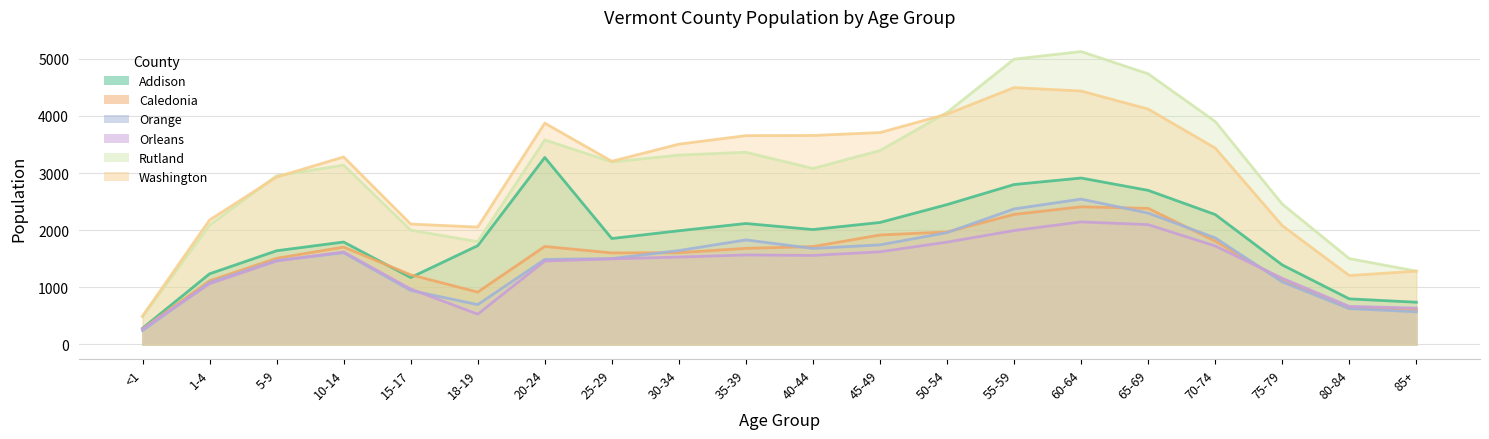

Where does the Caledonia series first go above 1682?

10-14